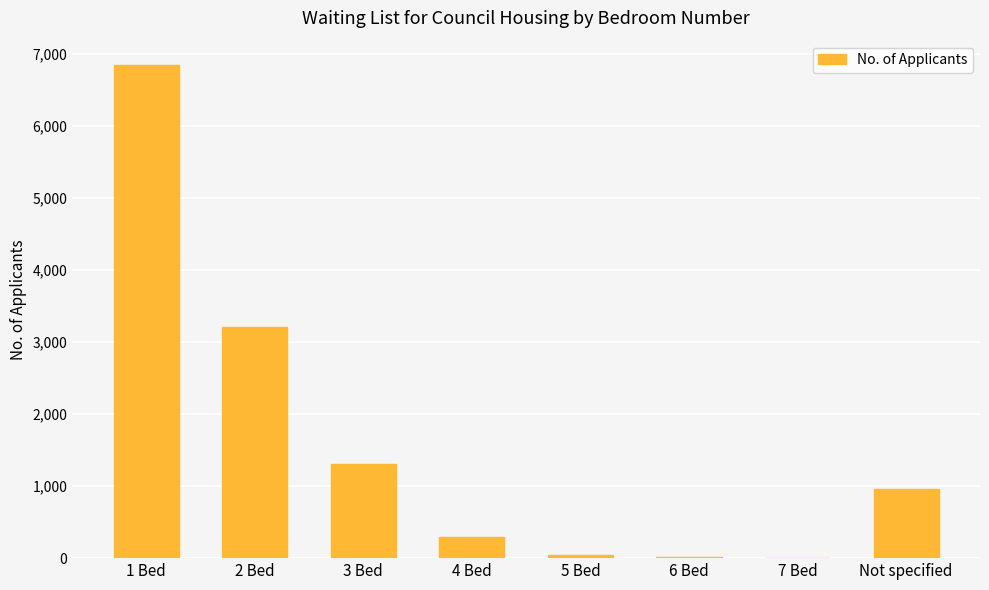

The chart shows a value of 2 at 7 Bed. True or false?

True